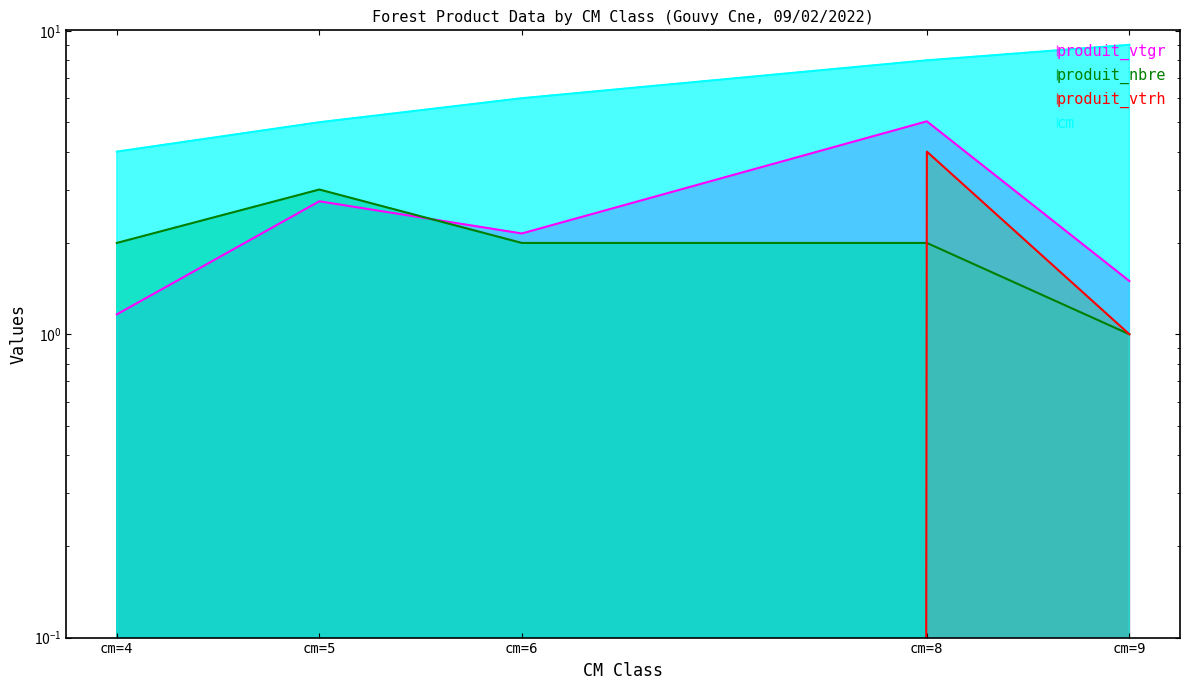

How many produit_nbre values are between 2 and 3?

4